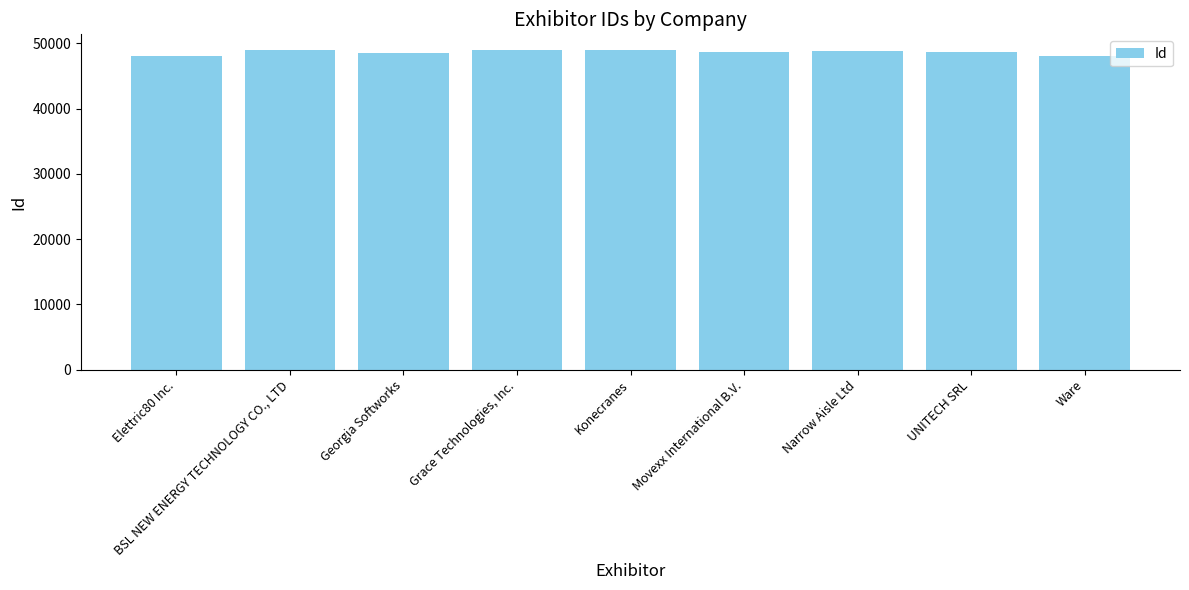

Rank the categories by value from lowest to highest.

Elettric80 Inc., Ware, Georgia Softworks, UNITECH SRL, Movexx International B.V., Narrow Aisle Ltd, Konecranes, Grace Technologies, Inc., BSL NEW ENERGY TECHNOLOGY CO., LTD